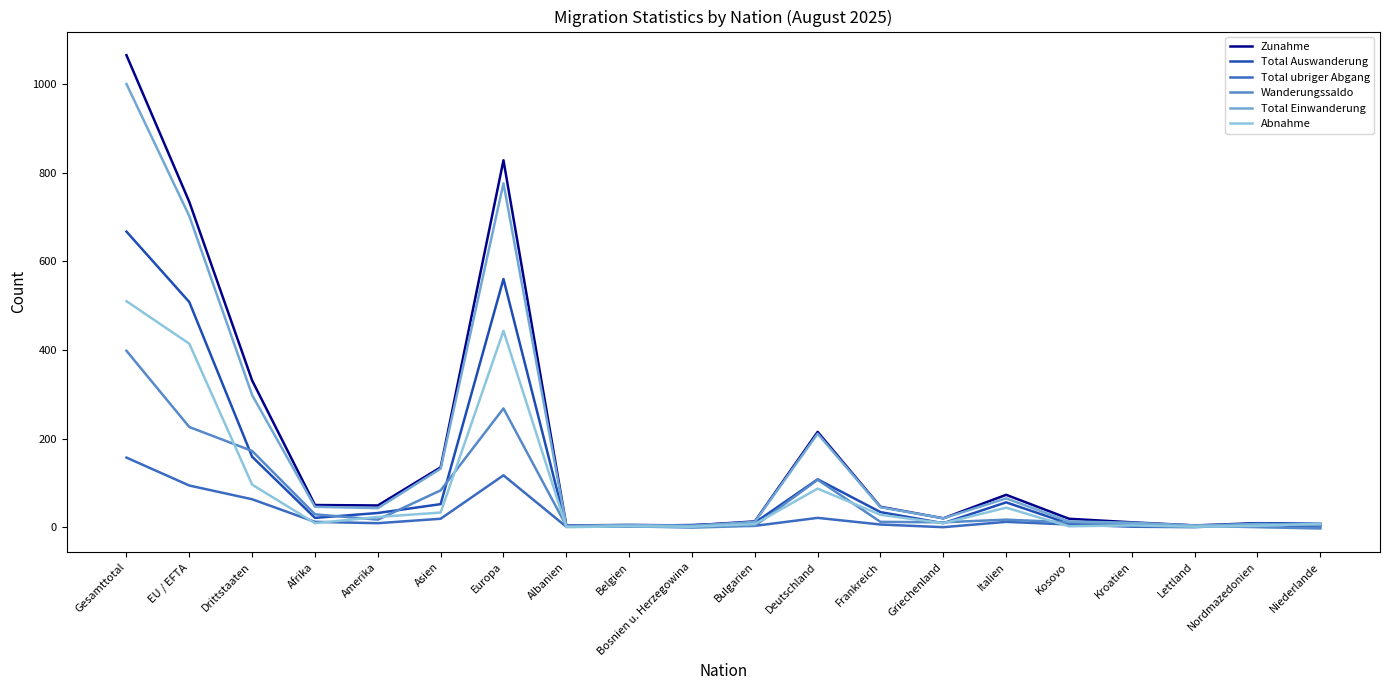

Which category has the highest value across all series?

Gesamttotal